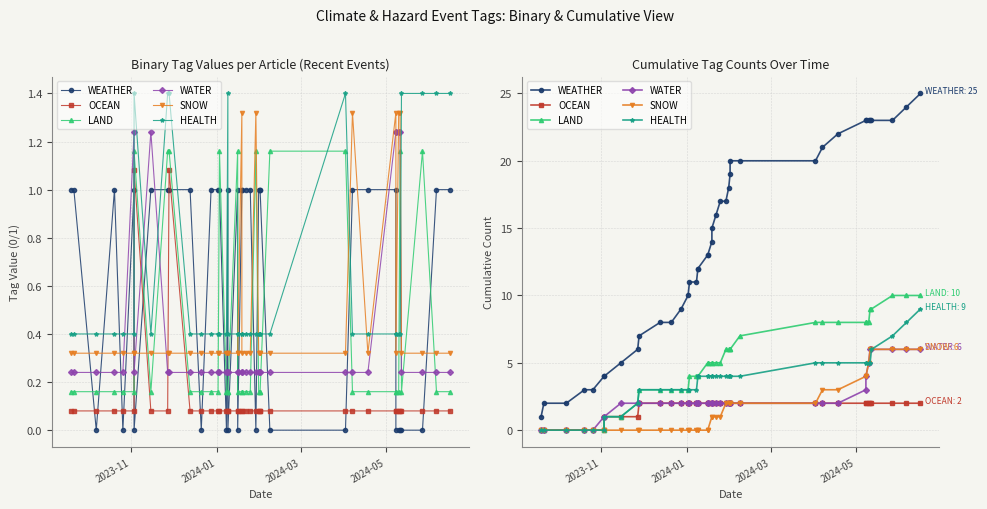

Which series has the largest range (max minus min)?

WEATHER